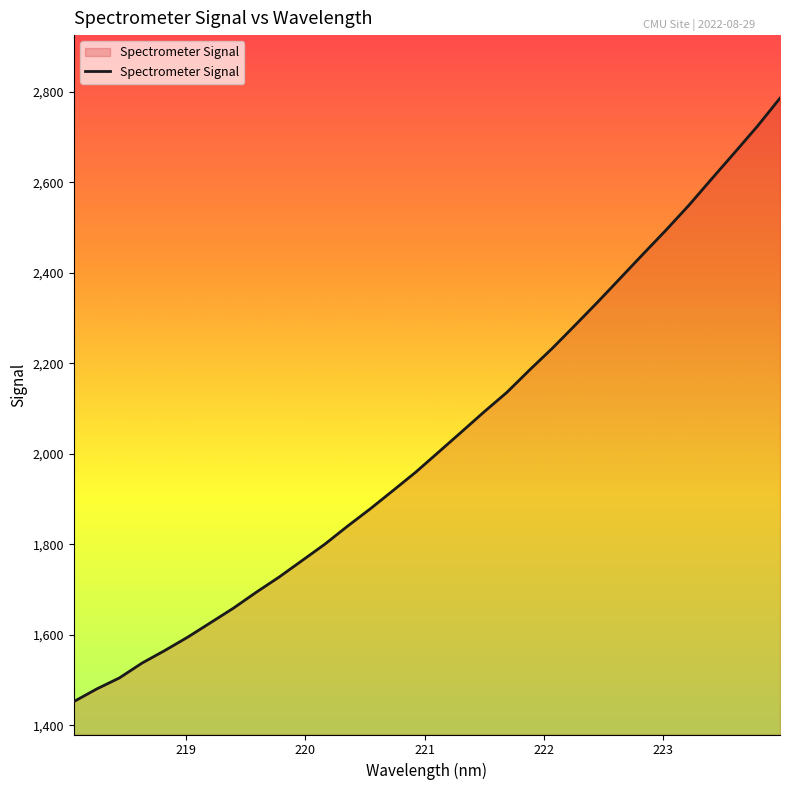

What is the minimum value shown in the chart?

1452.7